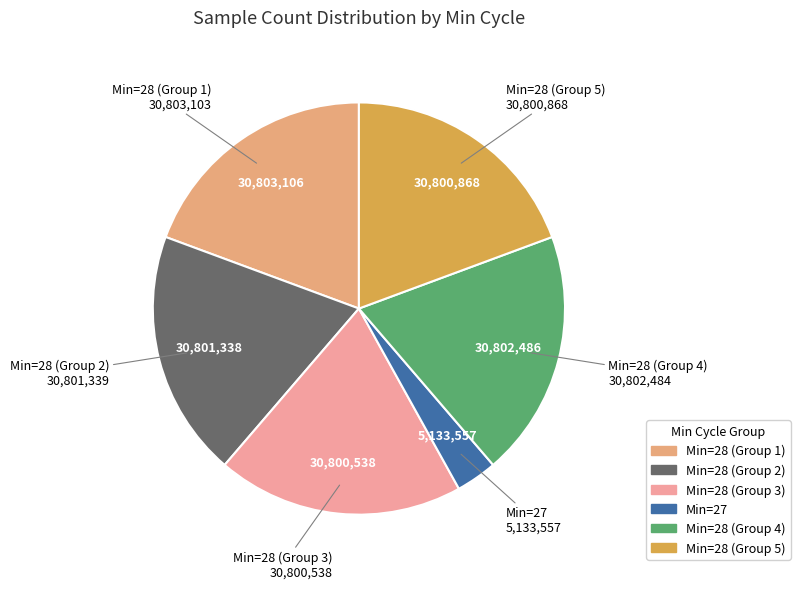

What is the smallest slice in the pie chart?

Min=27